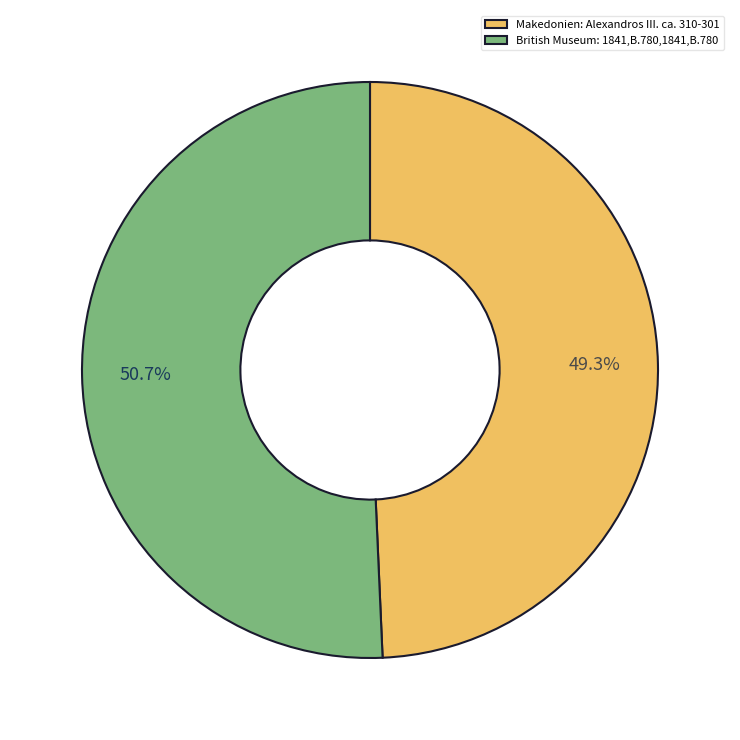

Combined, do British Museum: 1841,B.780,1841,B.780 and Makedonien: Alexandros III. ca. 310-301 account for over 50%?

Yes